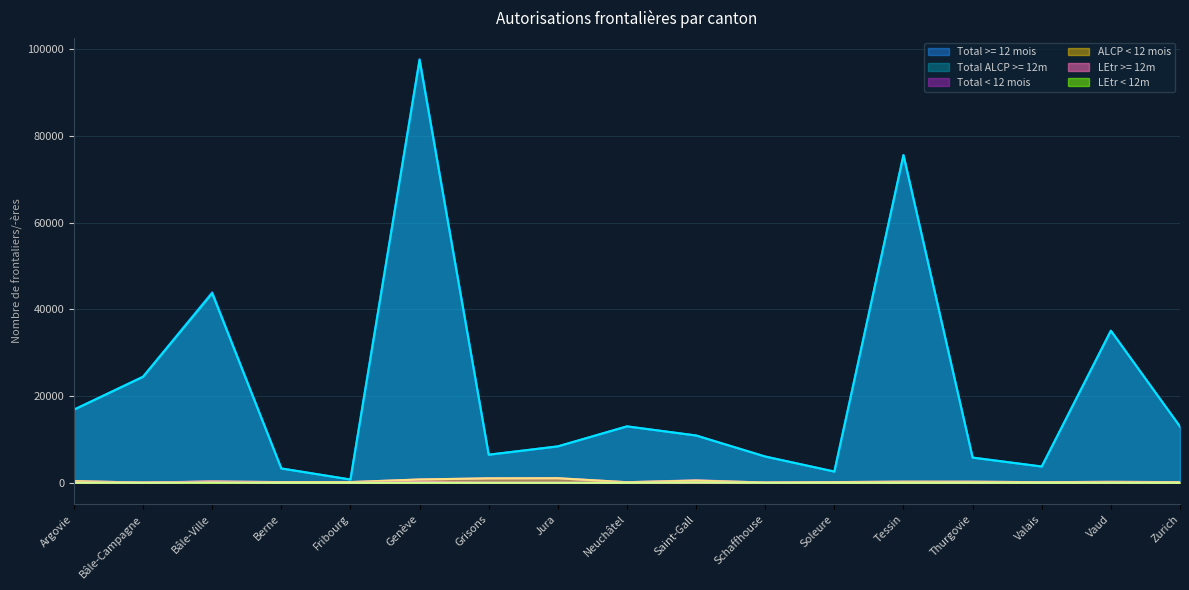

At how many categories does at least one series exceed 56756?

2